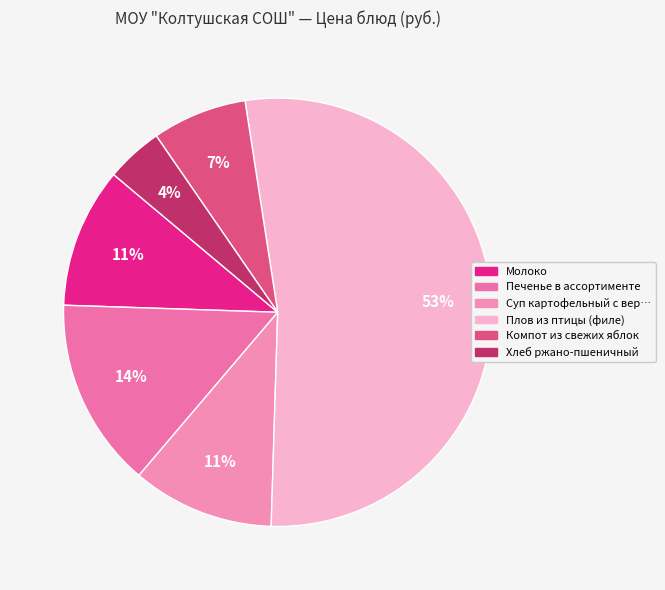

Does any single category account for the majority?

Yes